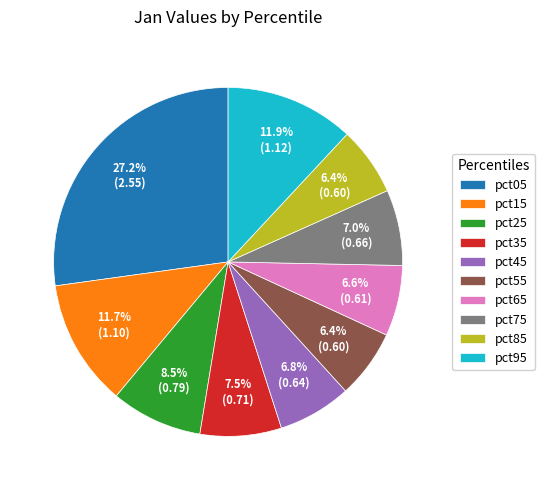

Is the sum of pct95 and pct55 greater than half?

No